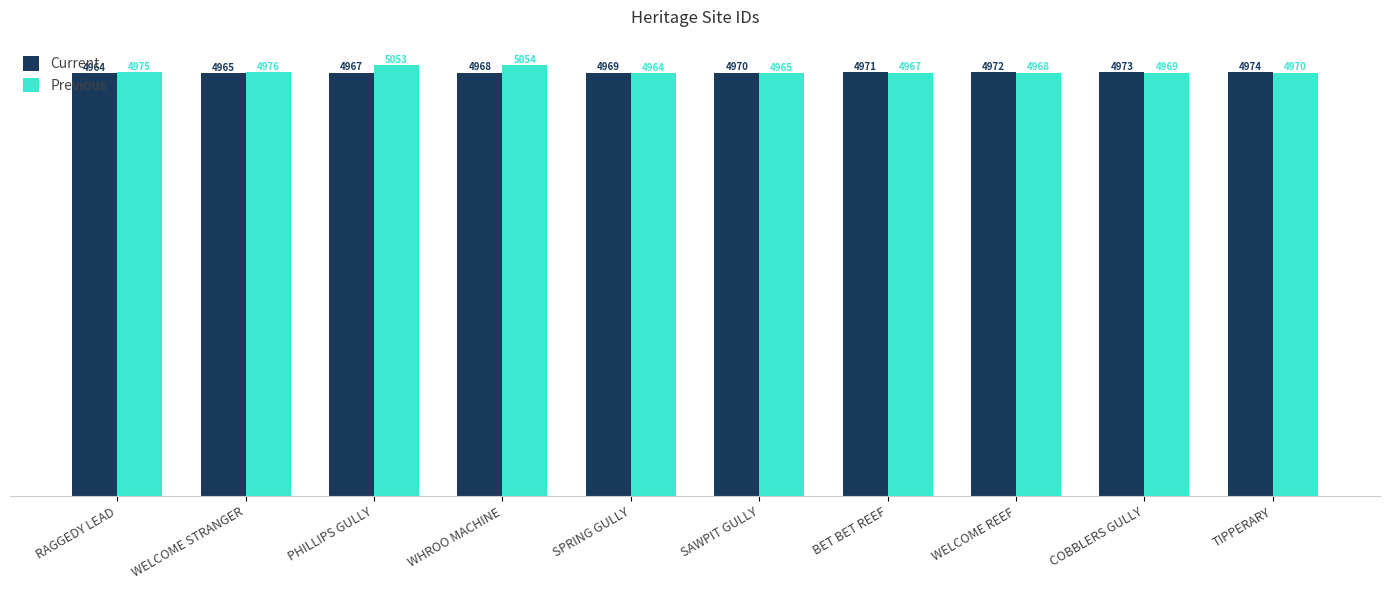

Read the Current value at SAWPIT GULLY.

4970